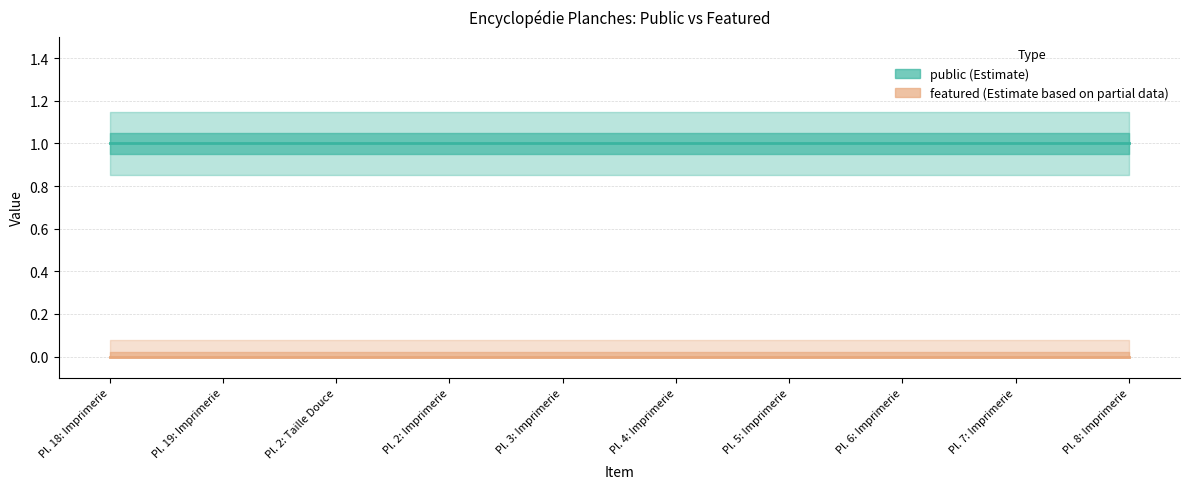

Does the chart display data point markers on the line(s)?

No